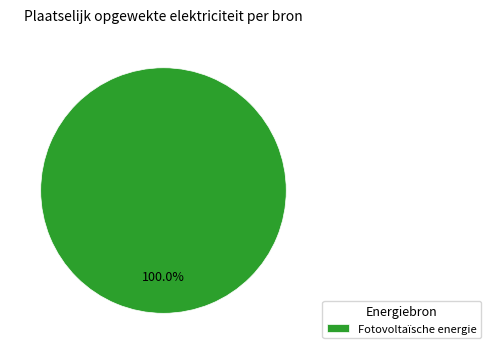

True or false: Fotovoltaïsche energie accounts for 93% of the total.

False